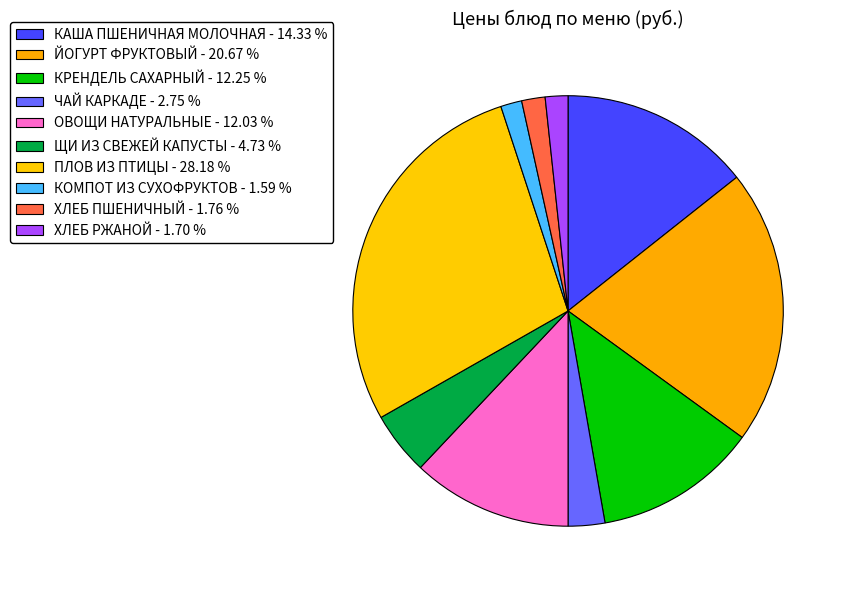

Do ЙОГУРТ ФРУКТОВЫЙ and ПЛОВ ИЗ ПТИЦЫ together represent more than half of the pie?

No